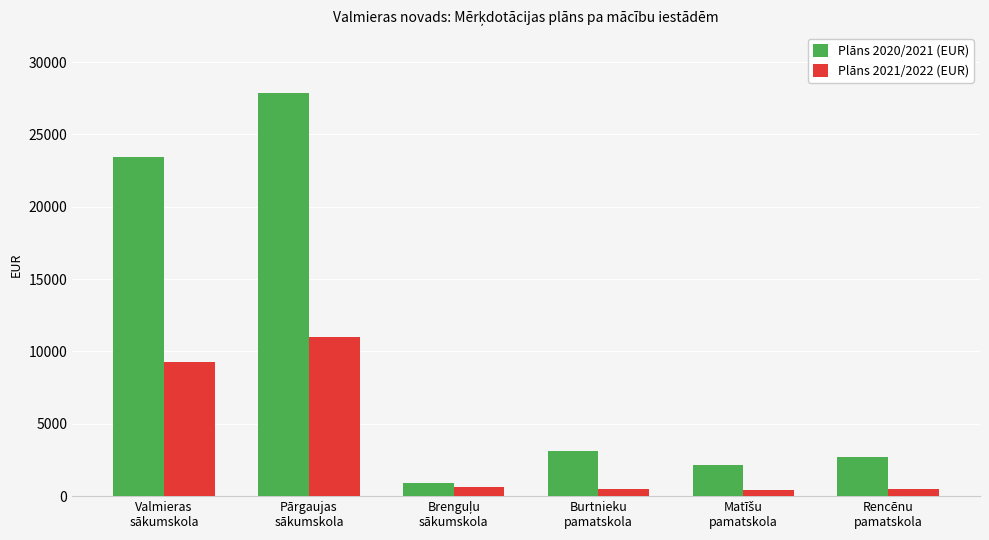

What is the label of the 4th bar from the left?

Burtnieku
pamatskola